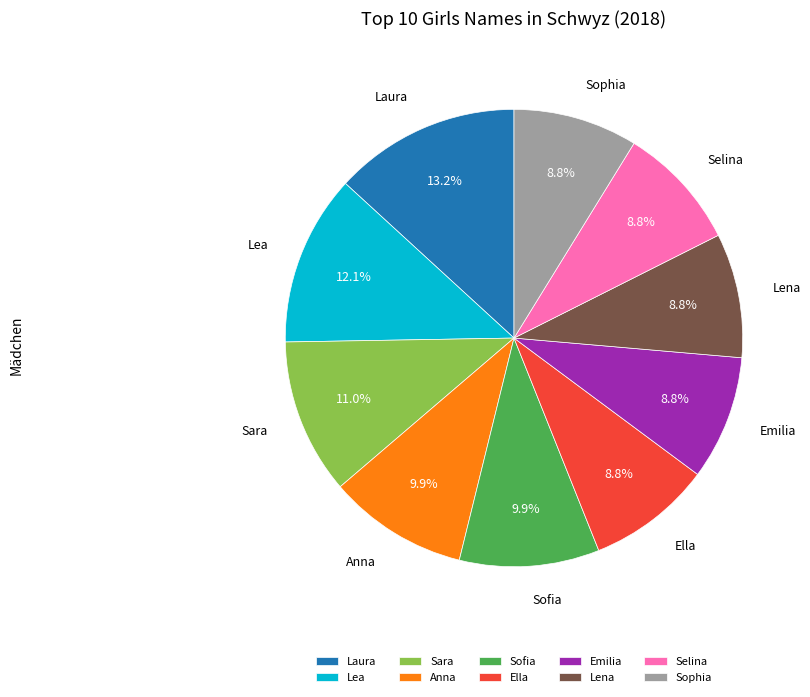

True or false: Anna accounts for 1% of the total.

False